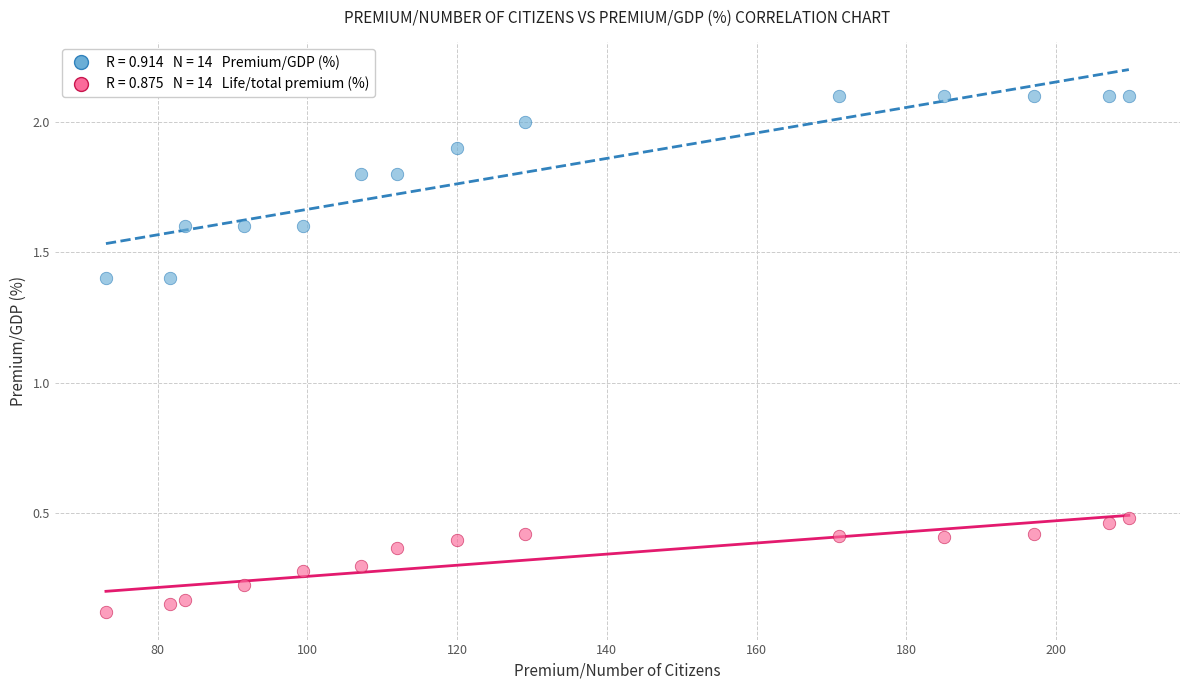

Across all data points, what is the range of X values (max minus min)?

136.6